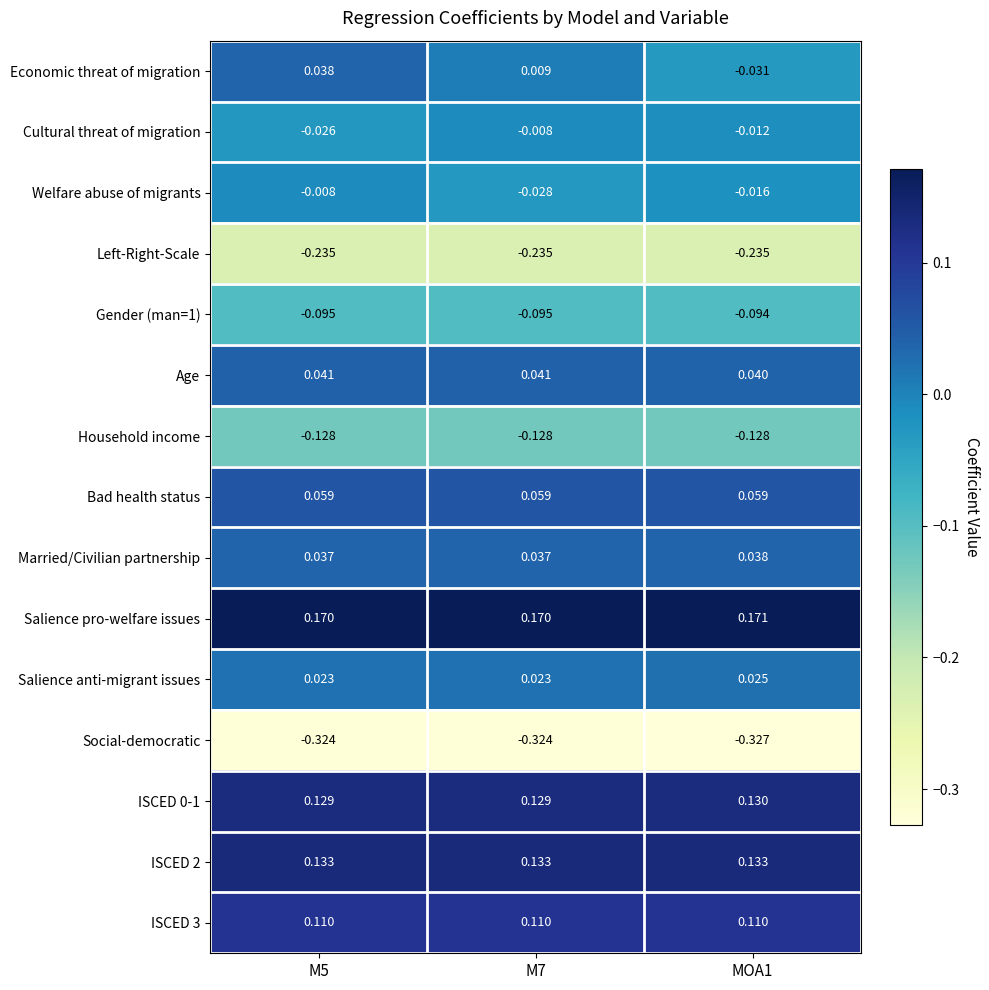

Which series has the largest total across all categories?

Salience pro-welfare issues